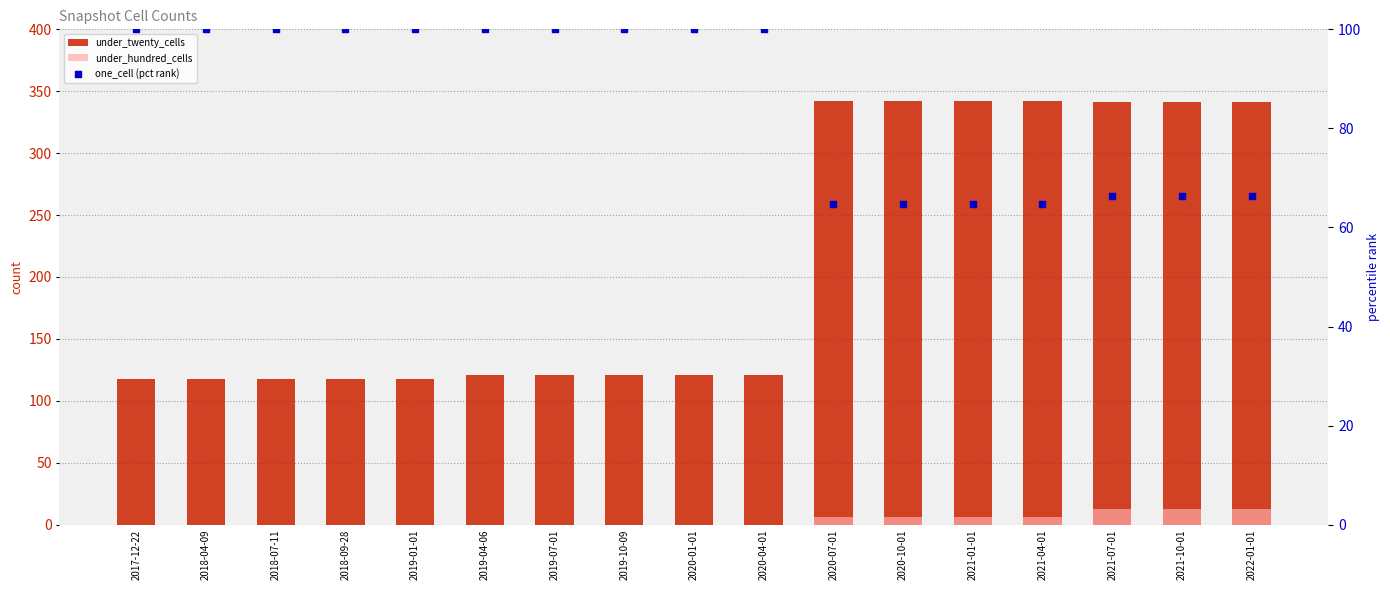

What are all the series names shown in the legend?

under_twenty_cells, under_hundred_cells, one_cell (pct rank)